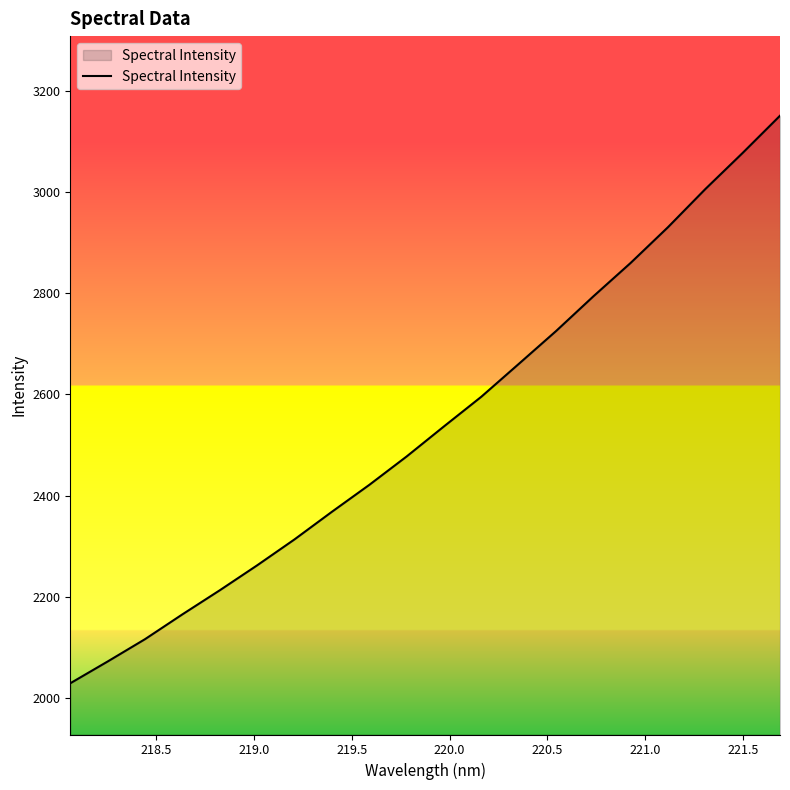

How many values are below 2536?

10